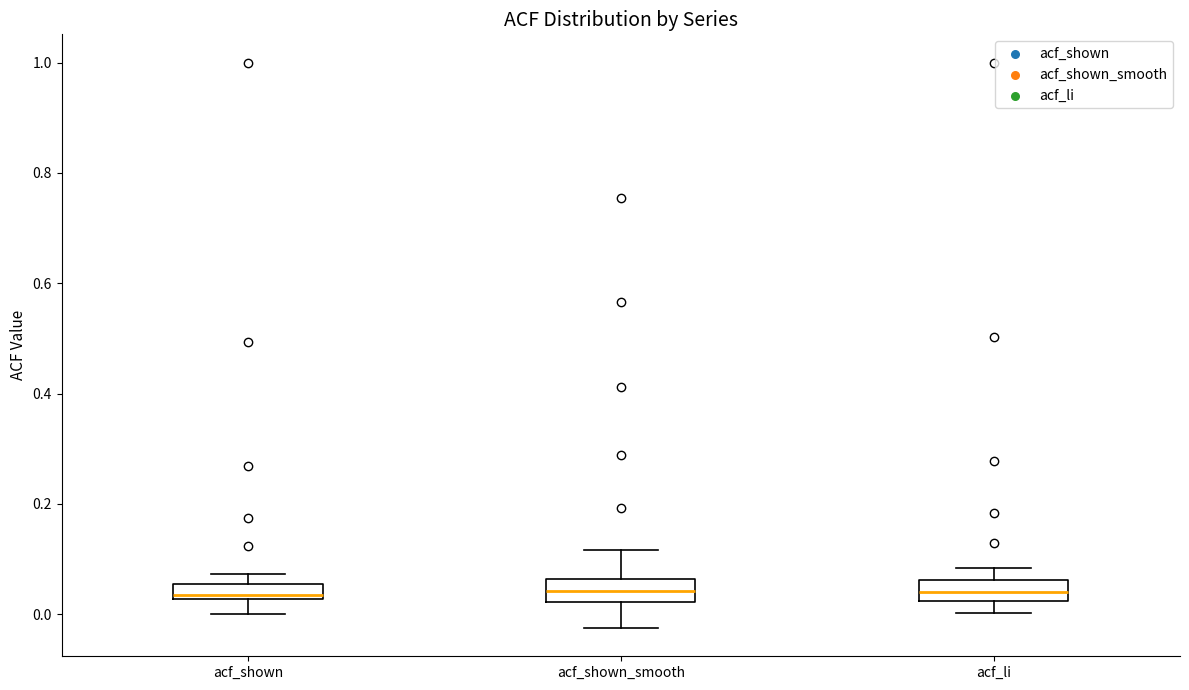

Where is the lower edge of the box for acf_shown on the y-axis? The values are not printed on the chart, so give them approximately, as read against the axis.

0.02